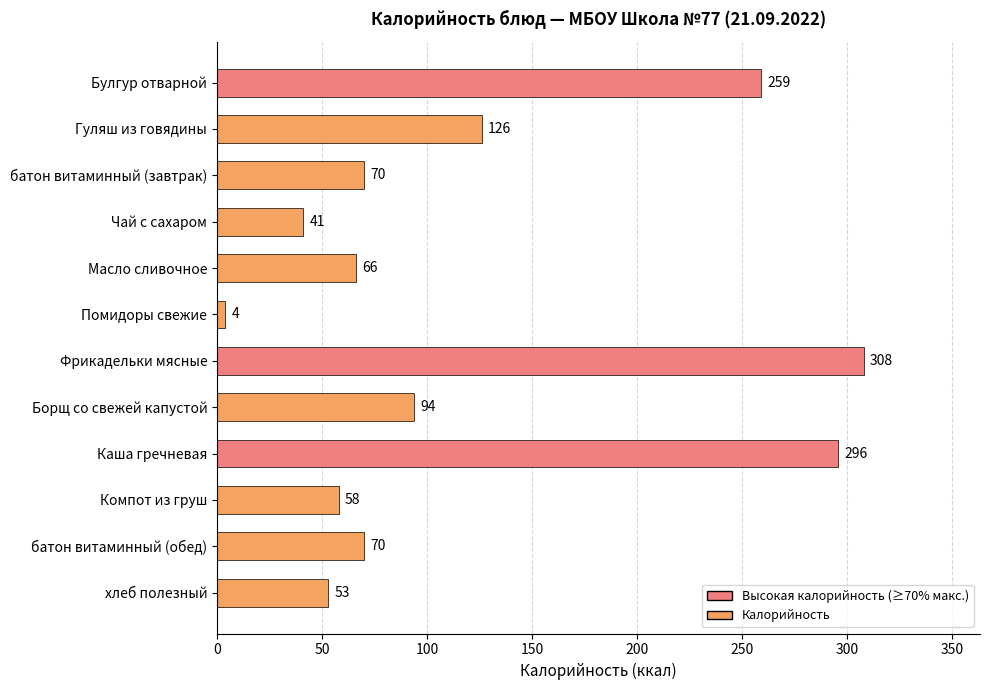

Reading top to bottom, extract all data points from this chart.

Булгур отварной=259	Гуляш из говядины=126	батон витаминный (завтрак)=70	Чай с сахаром=41	Масло сливочное=66	Помидоры свежие=4	Фрикадельки мясные=308	Борщ со свежей капустой=94	Каша гречневая=296	Компот из груш=58	батон витаминный (обед)=70	хлеб полезный=53